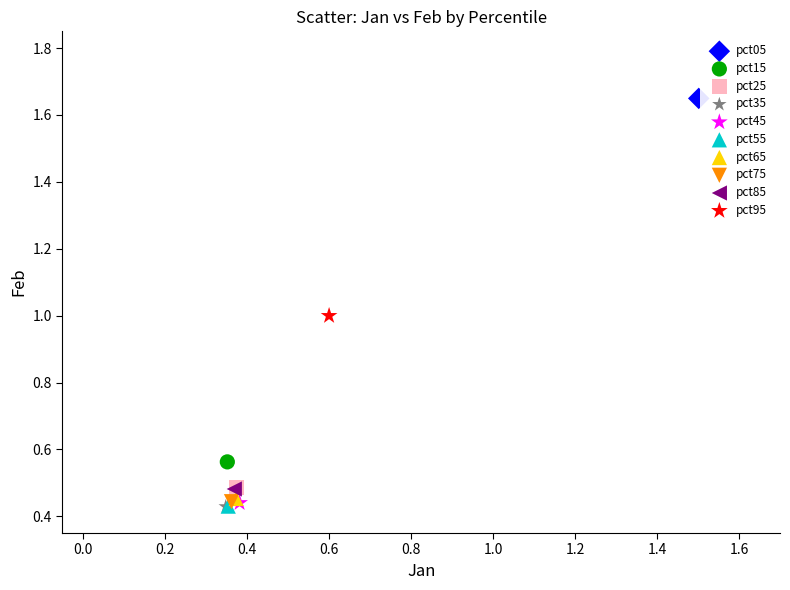

Which series contains the highest Y value?

pct05